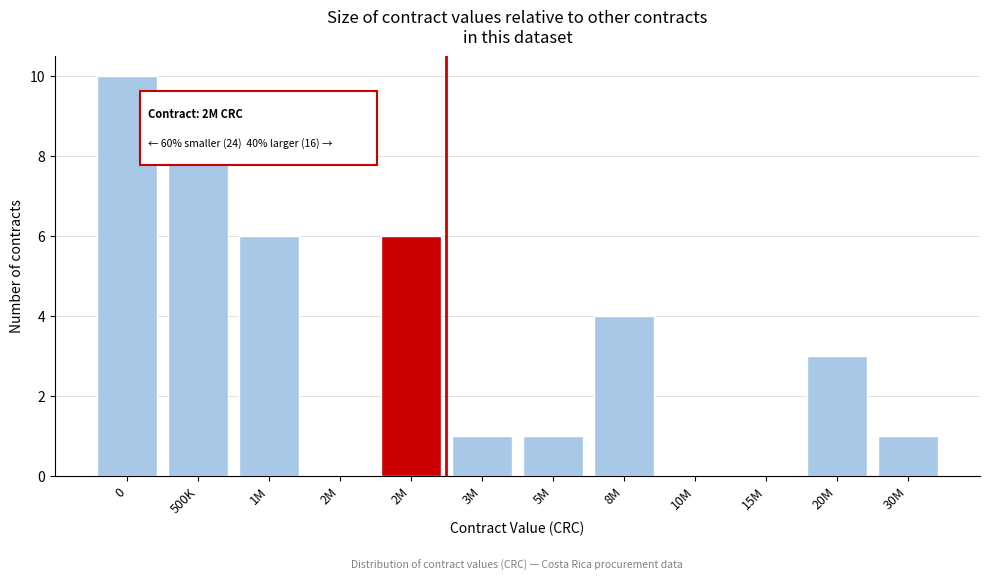

How many categories are shown in the chart?

12